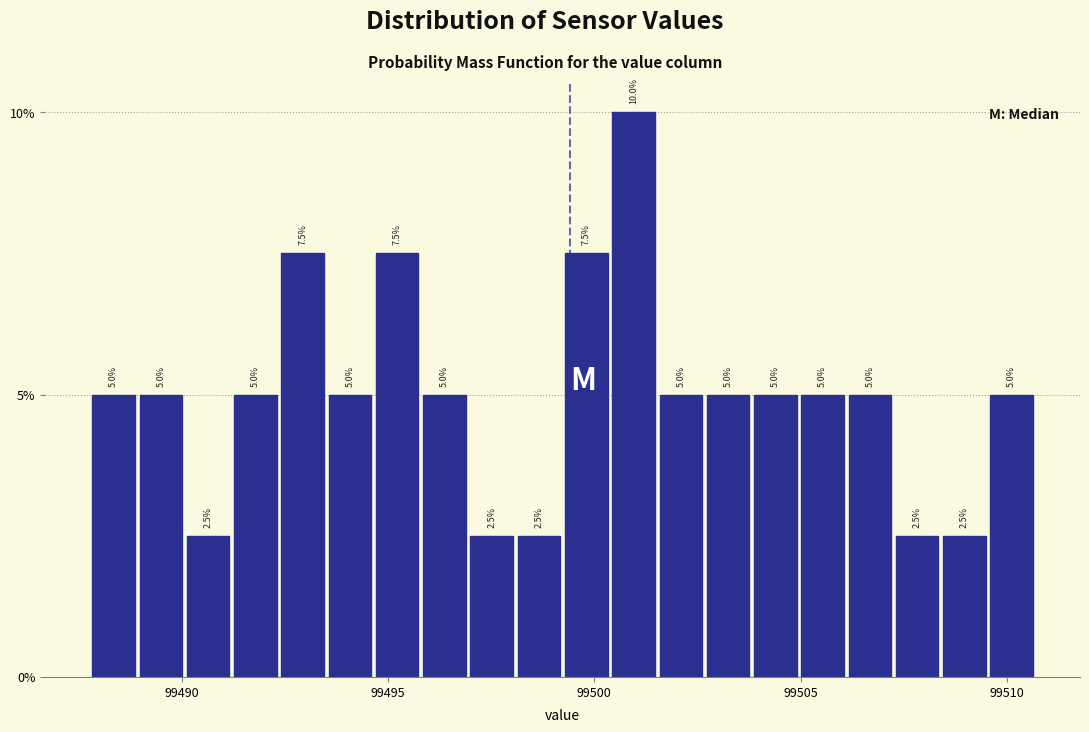

Around what value on the x-axis is the tallest bar? Give the approximate position of its centre, as read against the axis.

99501.0